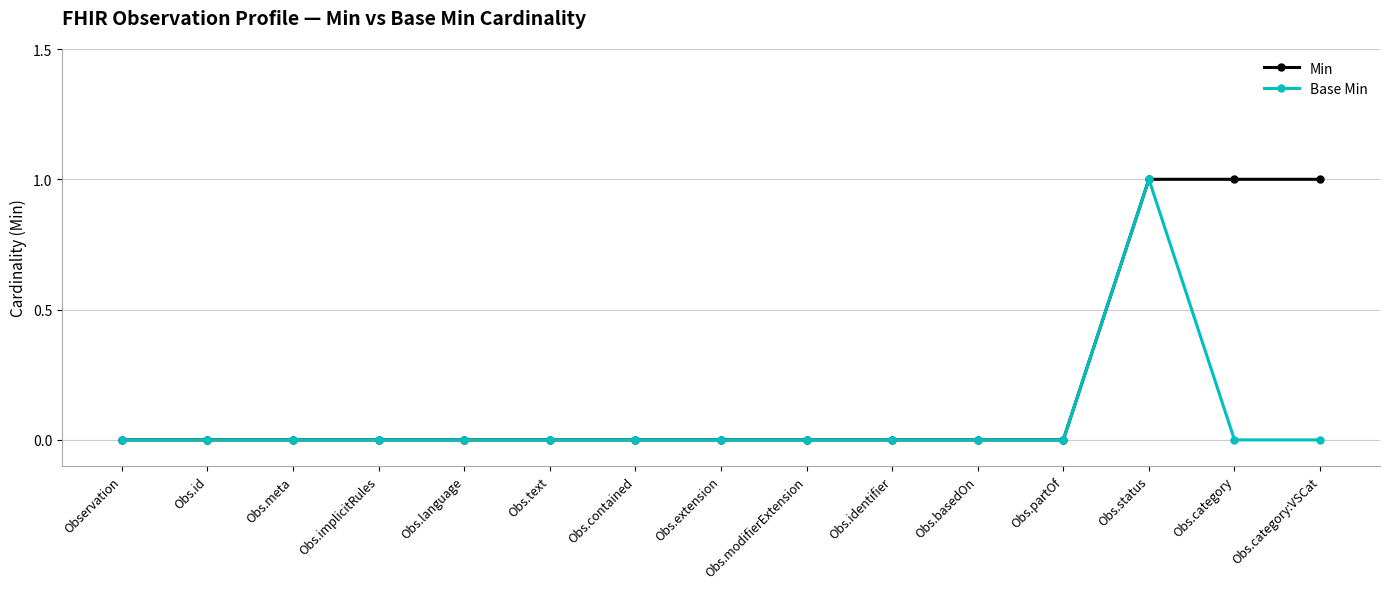

At which category is the sum across all series the highest?

Obs.status